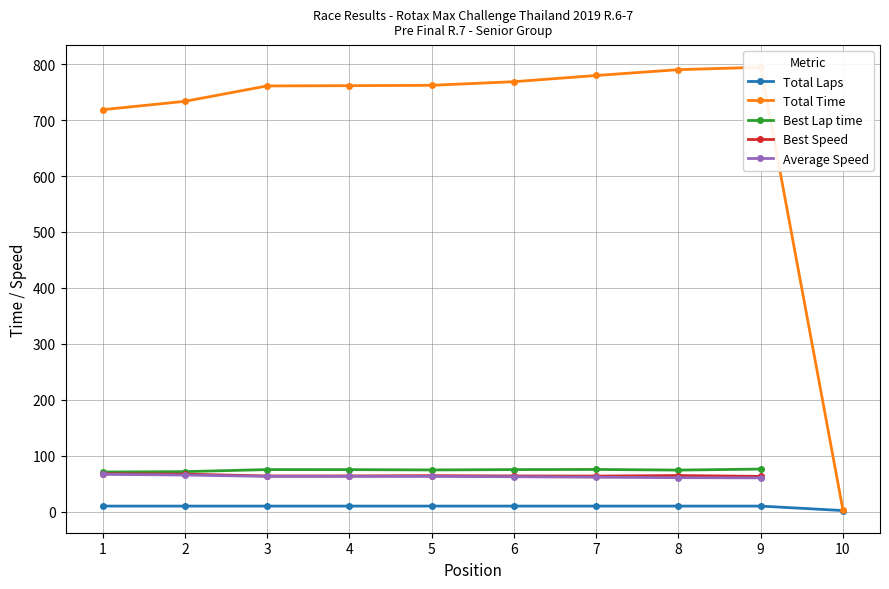

At 3, list the series in order from largest to smallest.

Total Time, Best Lap time, Best Speed, Average Speed, Total Laps